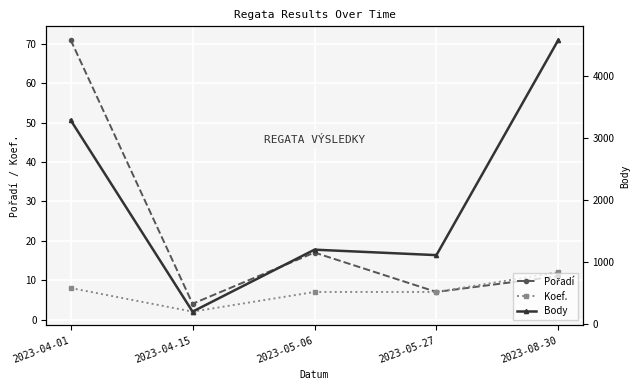

Between 2023-05-06 and 2023-05-27, which series saw the biggest shift?

Body